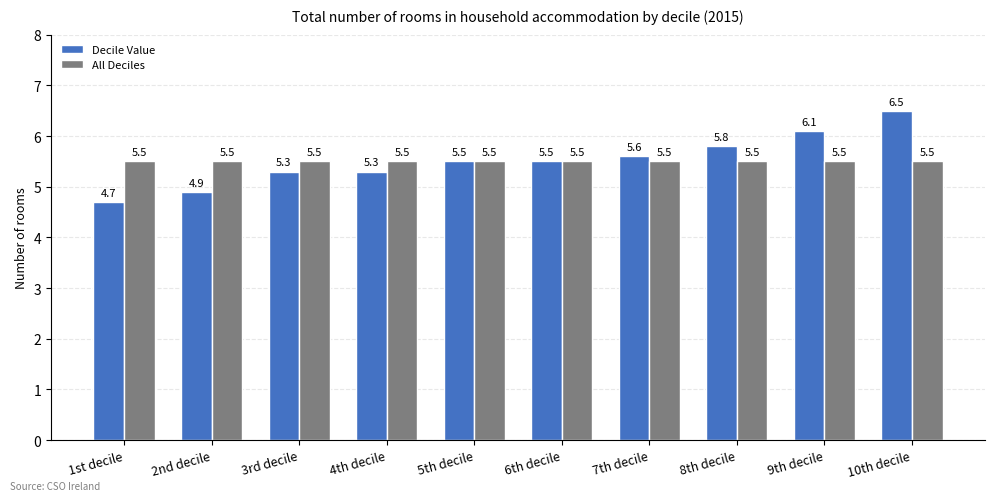

What is the difference between the Decile Value values at 3rd decile and 10th decile?

1.2